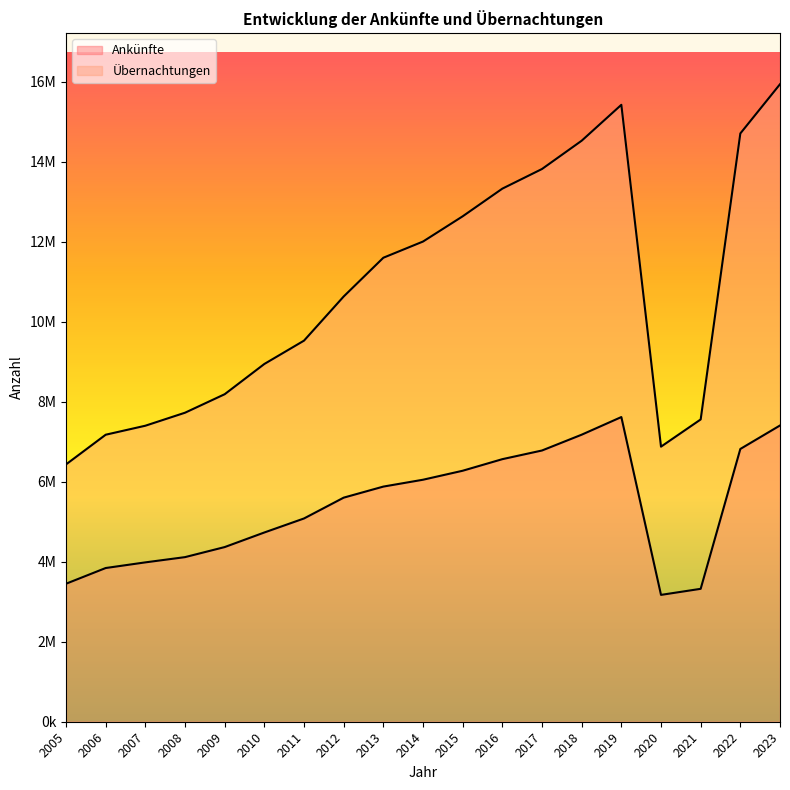

Does the chart display data point markers on the line(s)?

No